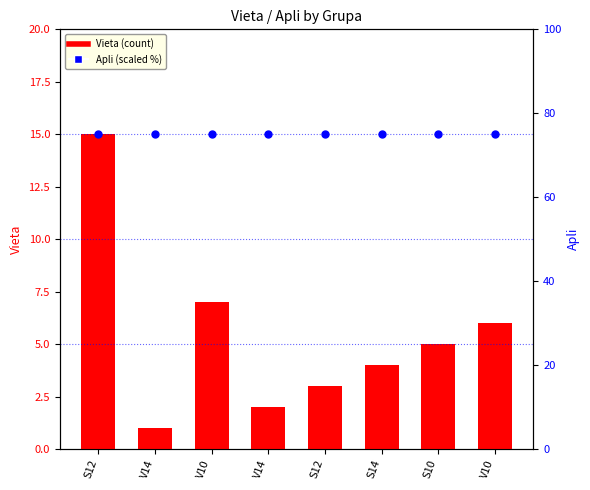

Is the value of Vieta at V14 greater than the value of Apli (scaled) at S10?

No